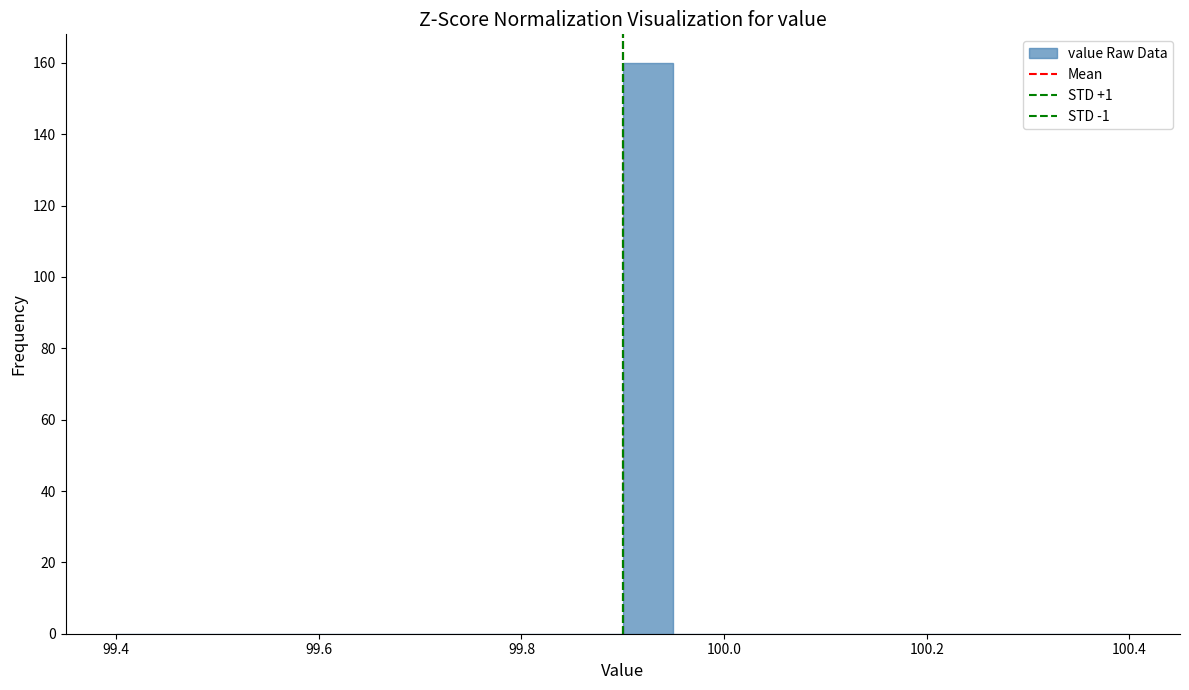

Around what value on the x-axis is the tallest bar? Give the approximate position of its centre, as read against the axis.

99.92